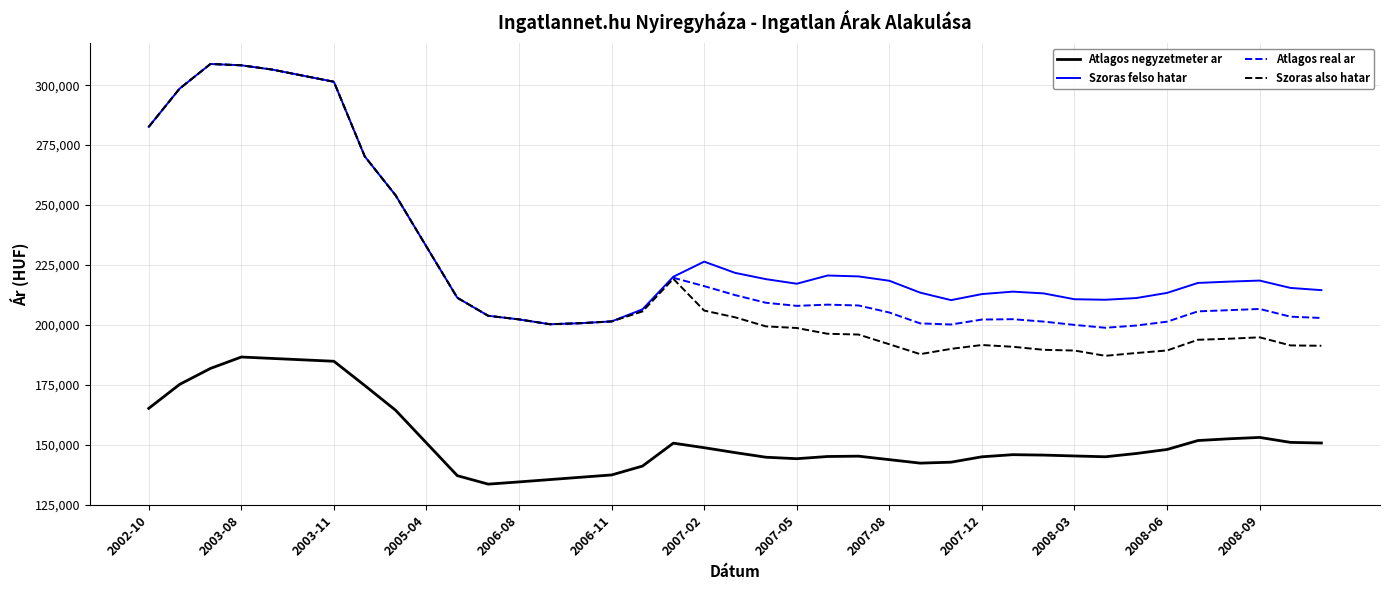

In Atlagos real ar, how many points are lower than both neighbors (excluding endpoints)?

4